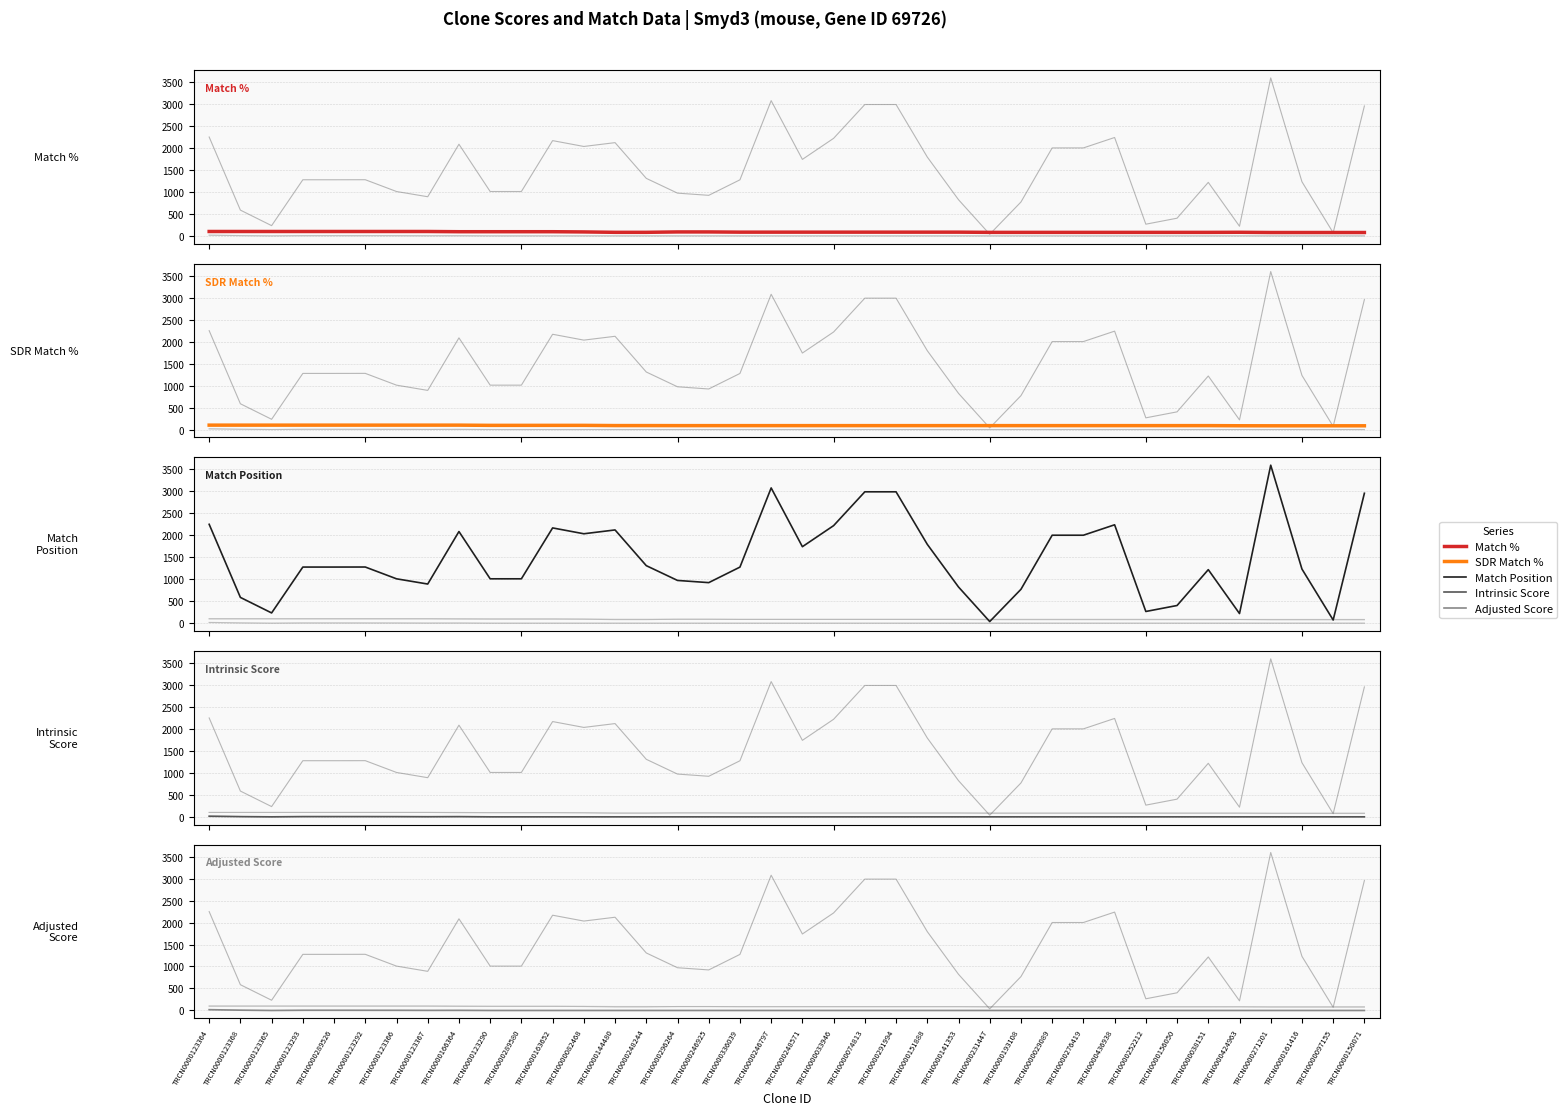

What is the value of the Match Position point at the 35th from the left?

3592.0